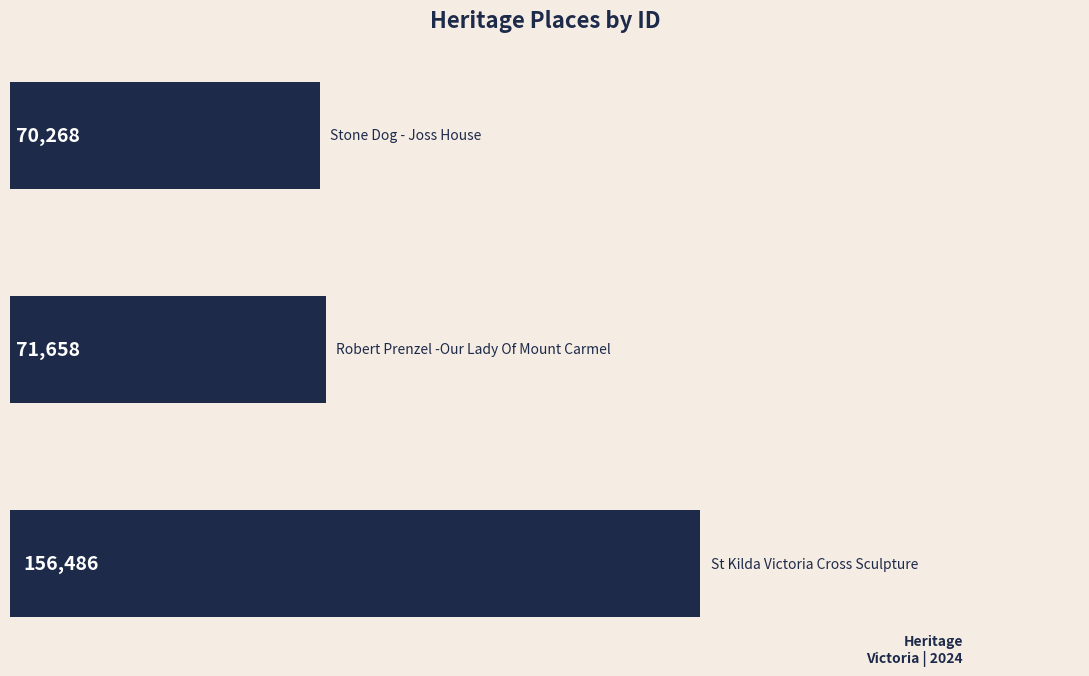

What is the minimum value shown in the chart?

70268